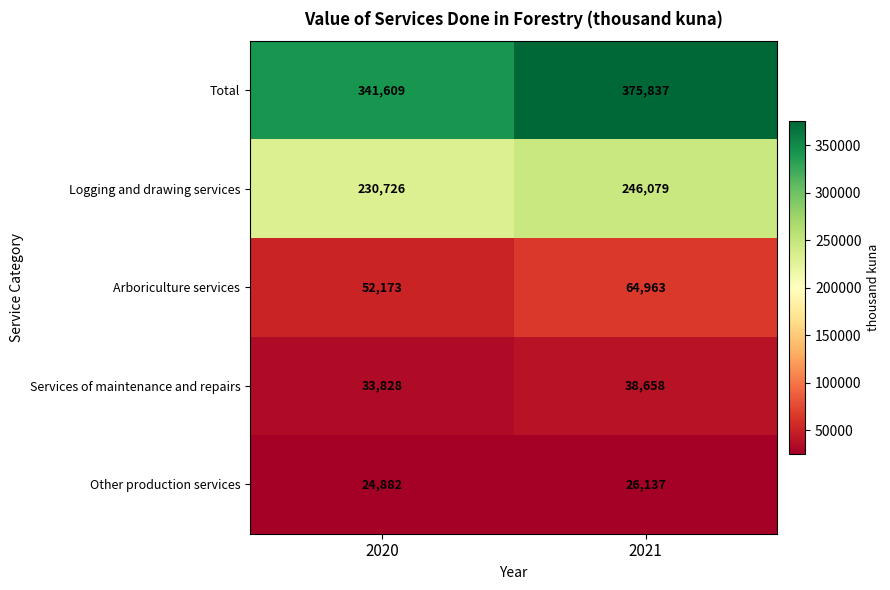

Reading left to right, extract all data points from this chart.

Total: 341609	375837
Logging and drawing services: 230726	246079
Arboriculture services: 52173	64963
Services of maintenance and repairs: 33828	38658
Other production services: 24882	26137